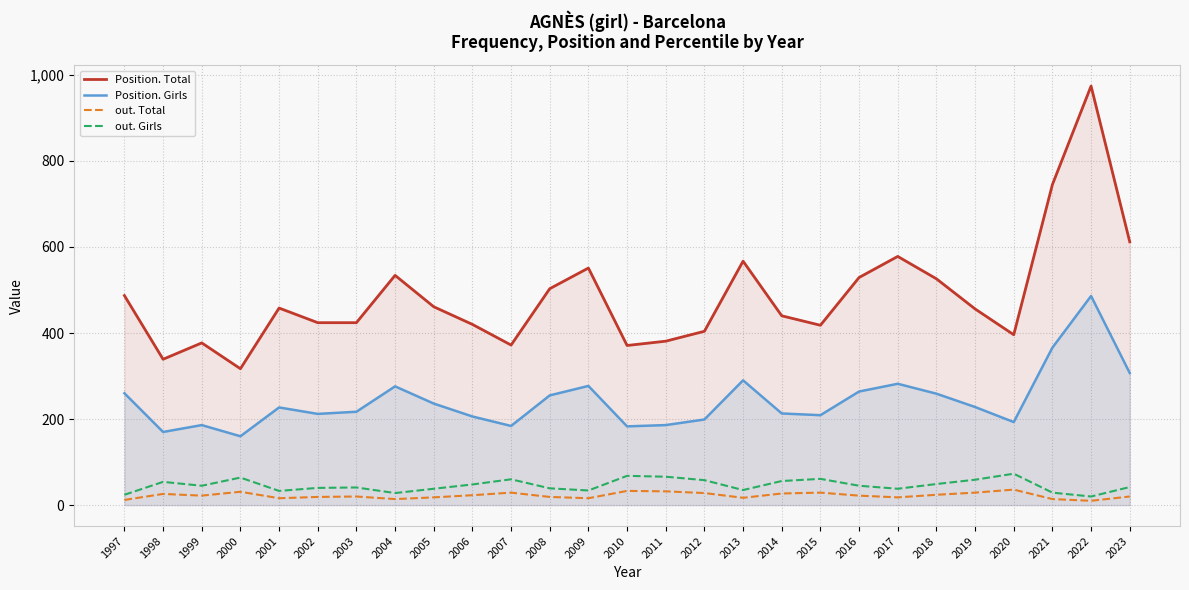

At which category does out. Girls reach its first local valley?

1999